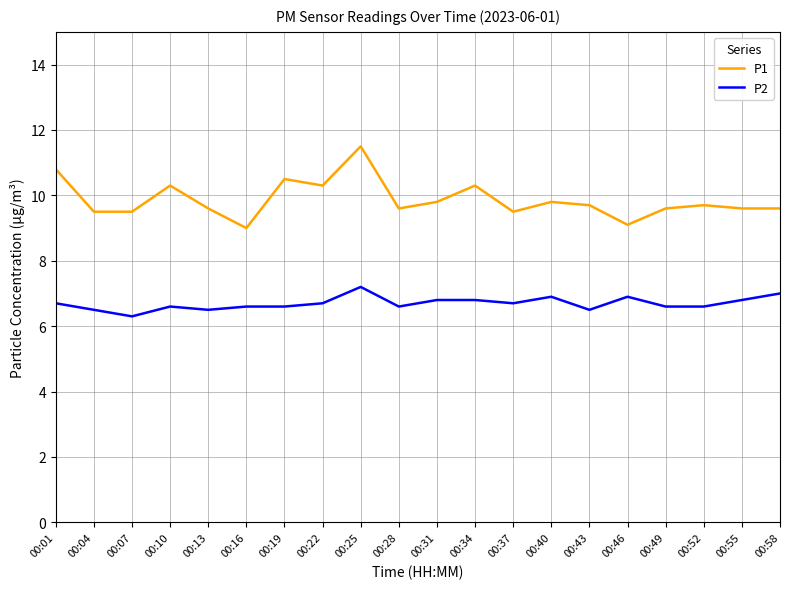

Which label corresponds to the largest value in the chart?

00:25